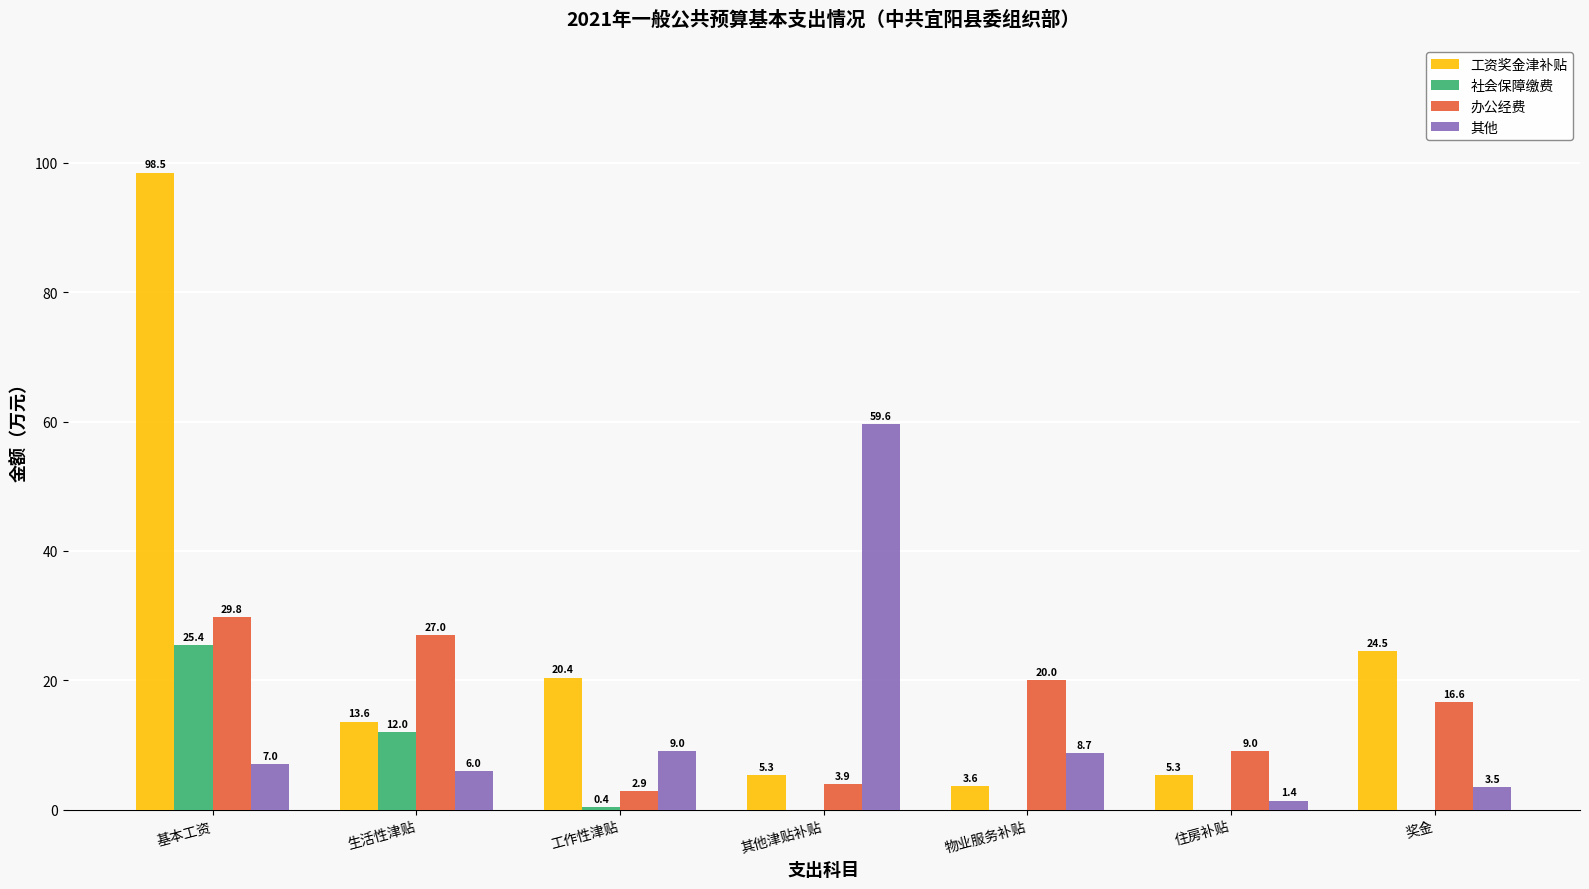

What are all the series names shown in the legend?

工资奖金津补贴, 社会保障缴费, 办公经费, 其他